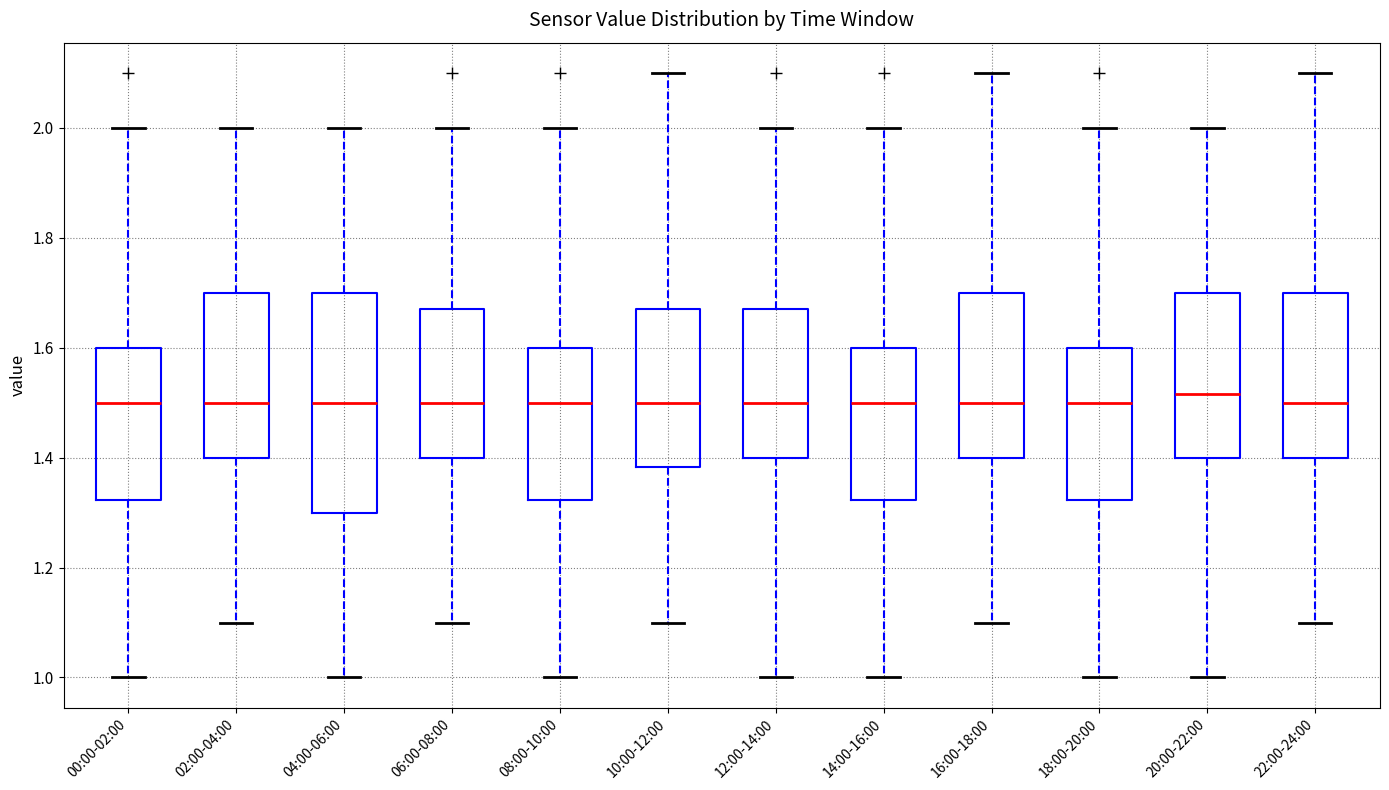

Reading left to right, read every box against the y-axis: the position of its median line, the range the box covers, and the ends of its whiskers. The values are not printed on the chart, so give them approximately, as read against the axis.

00:00-02:00: median 1.50, box 1.32 to 1.60, whiskers 1.00 to 2.00
02:00-04:00: median 1.50, box 1.40 to 1.70, whiskers 1.10 to 2.00
04:00-06:00: median 1.50, box 1.30 to 1.70, whiskers 1.00 to 2.00
06:00-08:00: median 1.50, box 1.40 to 1.68, whiskers 1.10 to 2.00
08:00-10:00: median 1.50, box 1.32 to 1.60, whiskers 1.00 to 2.00
10:00-12:00: median 1.50, box 1.38 to 1.68, whiskers 1.10 to 2.10
12:00-14:00: median 1.50, box 1.40 to 1.68, whiskers 1.00 to 2.00
14:00-16:00: median 1.50, box 1.32 to 1.60, whiskers 1.00 to 2.00
16:00-18:00: median 1.50, box 1.40 to 1.70, whiskers 1.10 to 2.10
18:00-20:00: median 1.50, box 1.32 to 1.60, whiskers 1.00 to 2.00
20:00-22:00: median 1.52, box 1.40 to 1.70, whiskers 1.00 to 2.00
22:00-24:00: median 1.50, box 1.40 to 1.70, whiskers 1.10 to 2.10